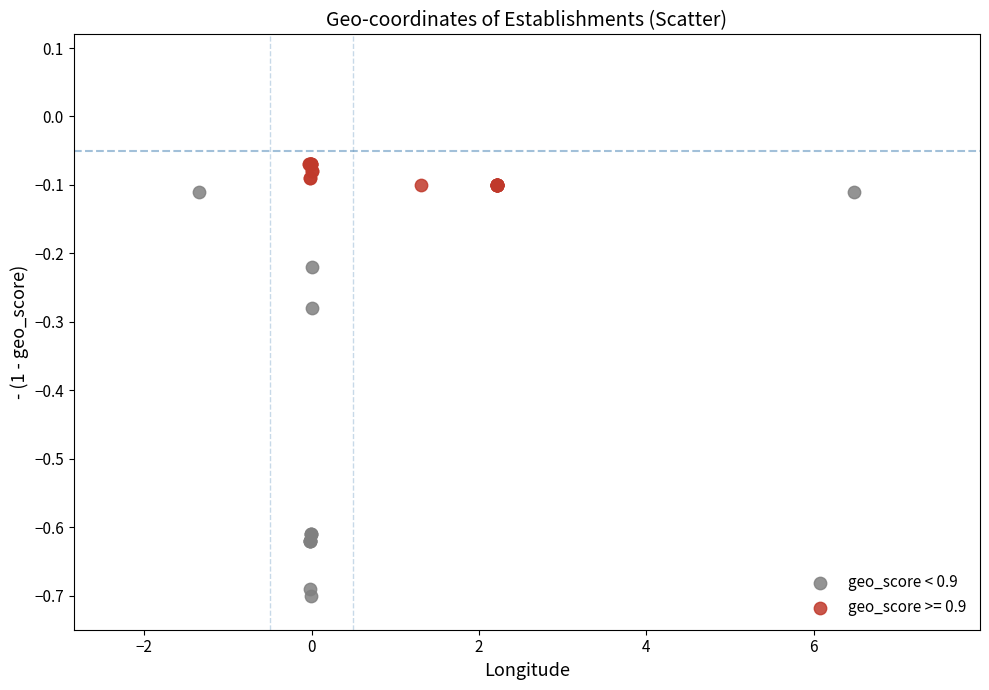

Which series has the largest Y range (max minus min)?

geo_score < 0.9